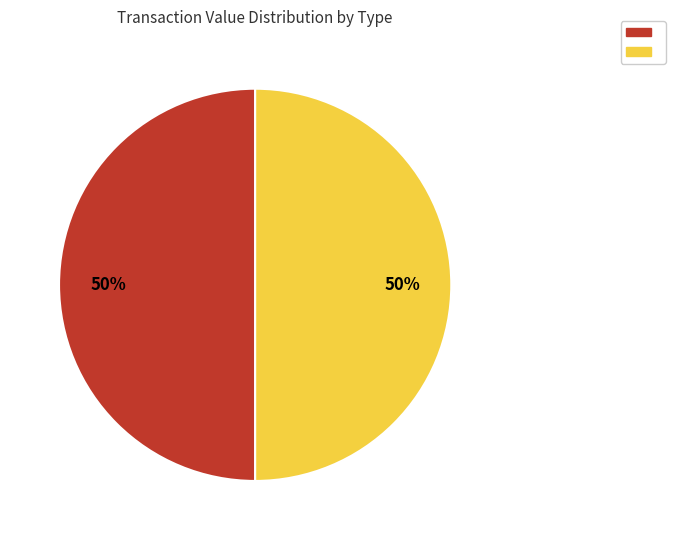

To the nearest percent, what is the average slice percentage?

50%